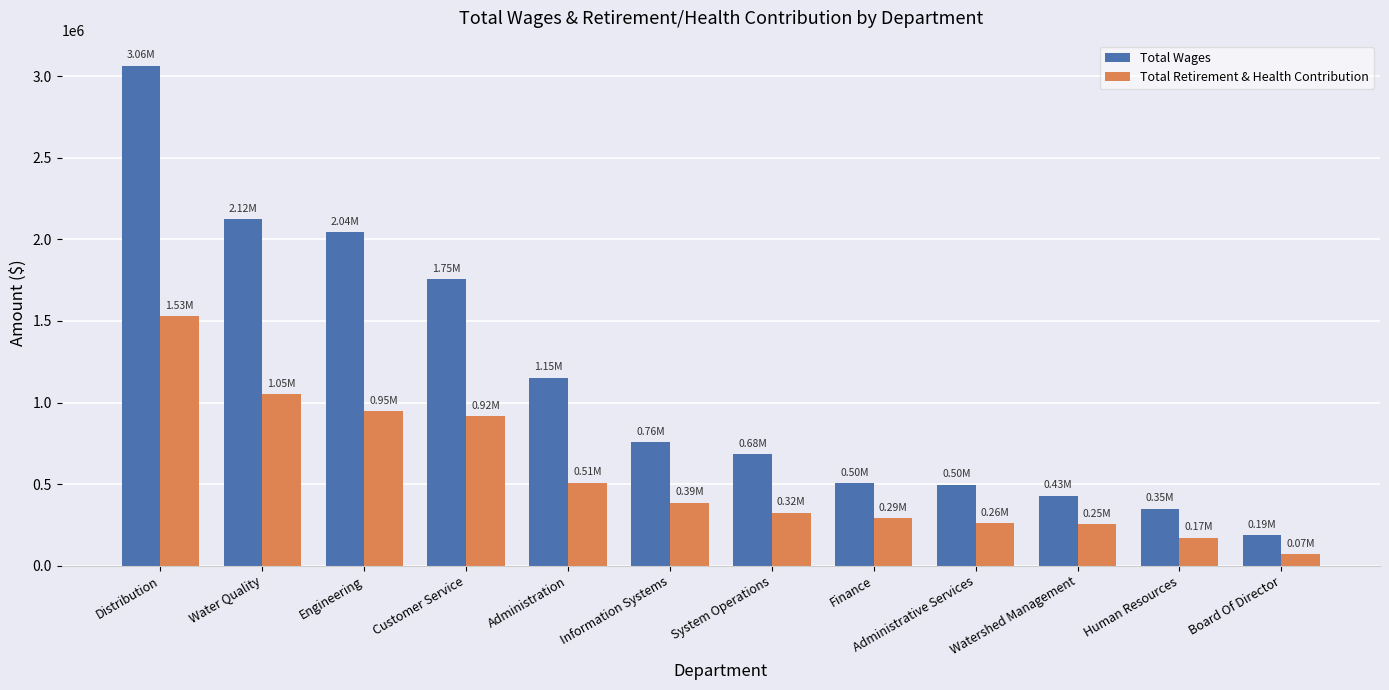

Which series has the largest range (max minus min)?

Total Wages